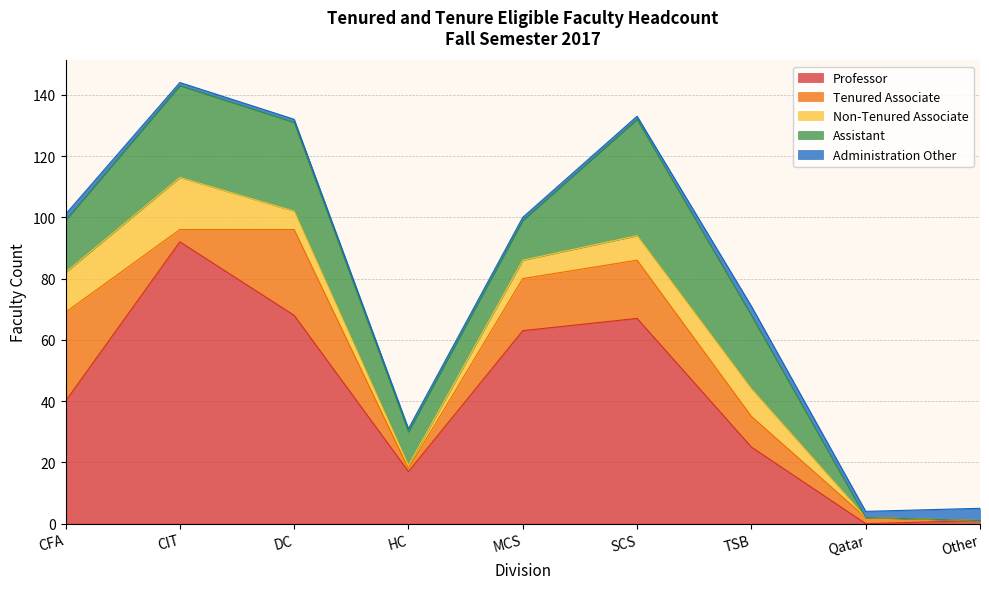

How many data points does each series have?

9